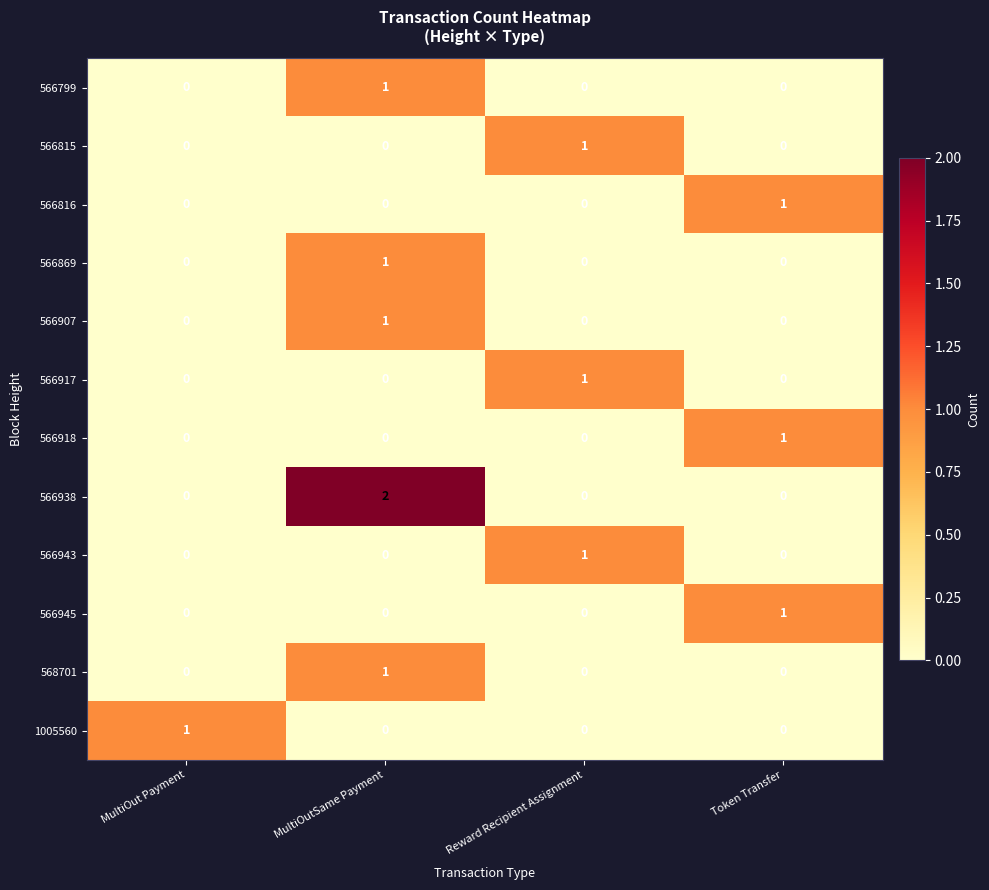

What is the maximum value shown in the chart?

2